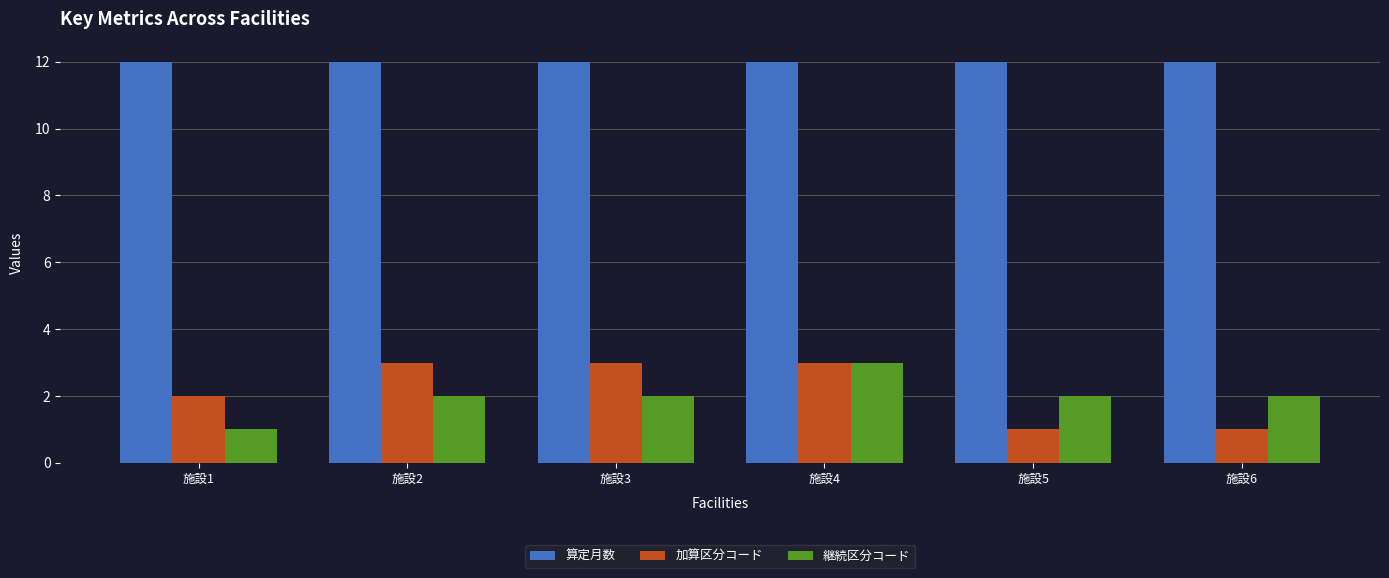

At which category is the sum across all series the highest?

施設4